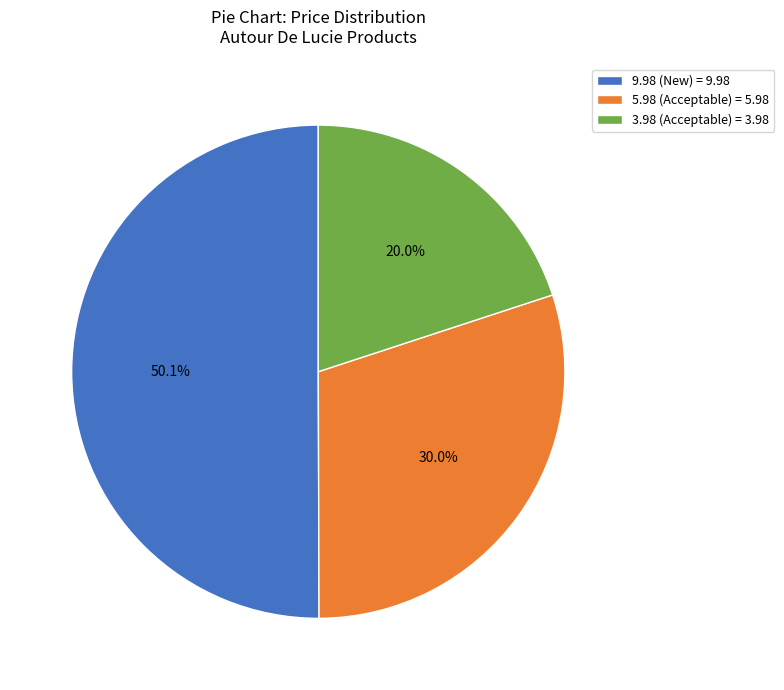

What is the majority slice?

9.98 (New)